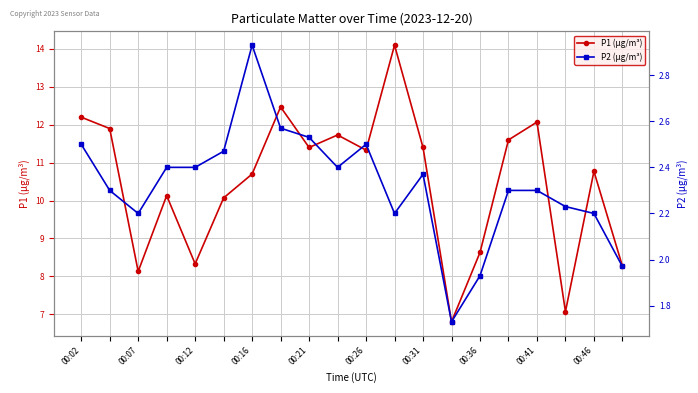

Which series has the largest total across all categories?

P1 (μg/m³)